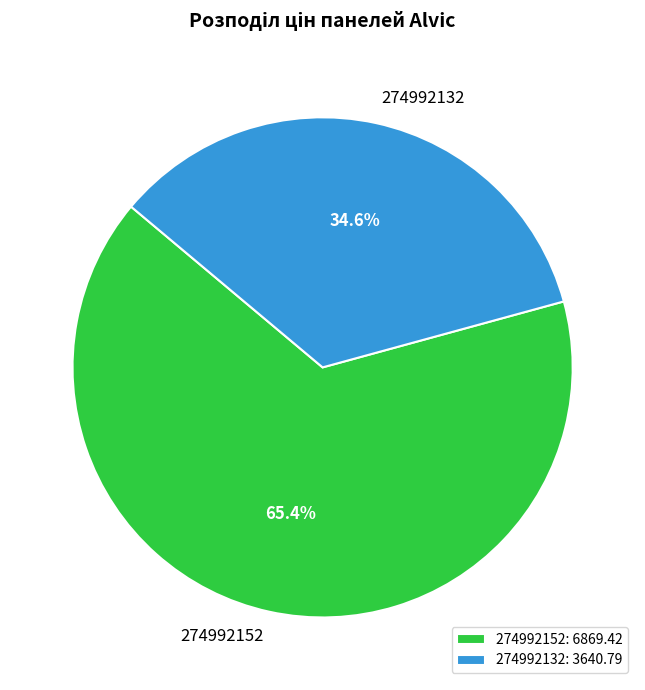

Which category has the biggest portion of the pie?

274992152